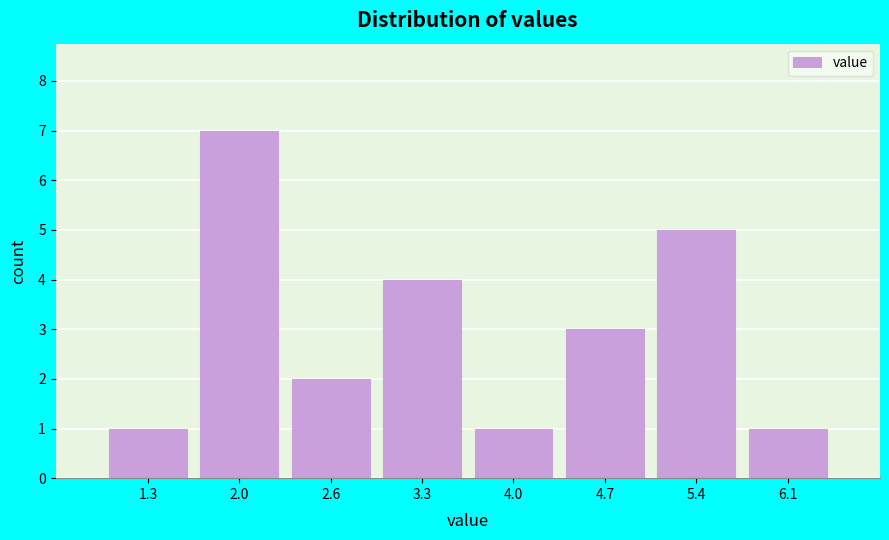

Reading right to left, transcribe all the data shown in this chart.

6.1=1	5.4=5	4.7=3	4.0=1	3.3=4	2.6=2	2.0=7	1.3=1